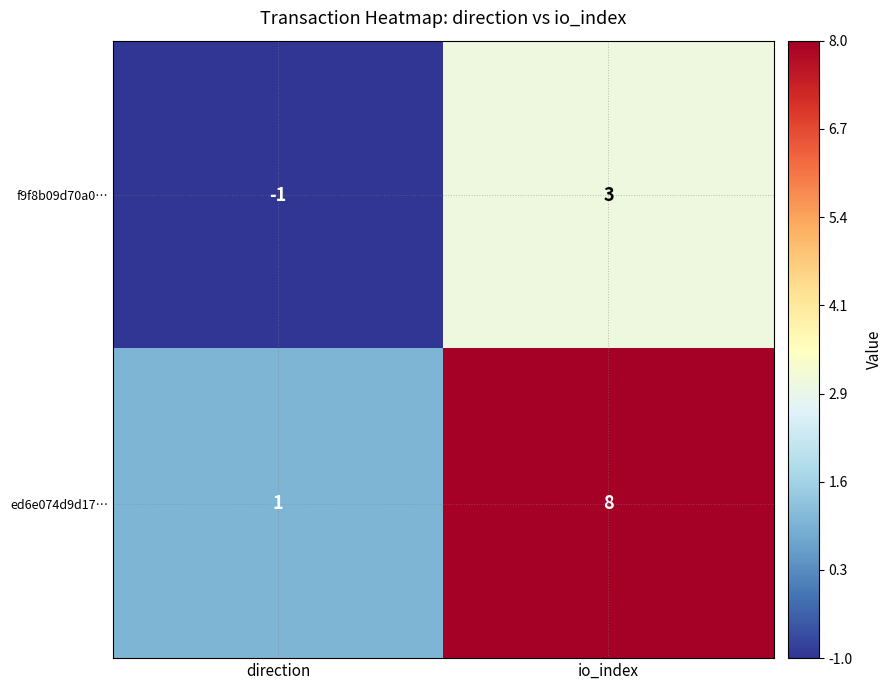

What is the difference between the f9f8b09d70a0… values at direction and io_index?

4